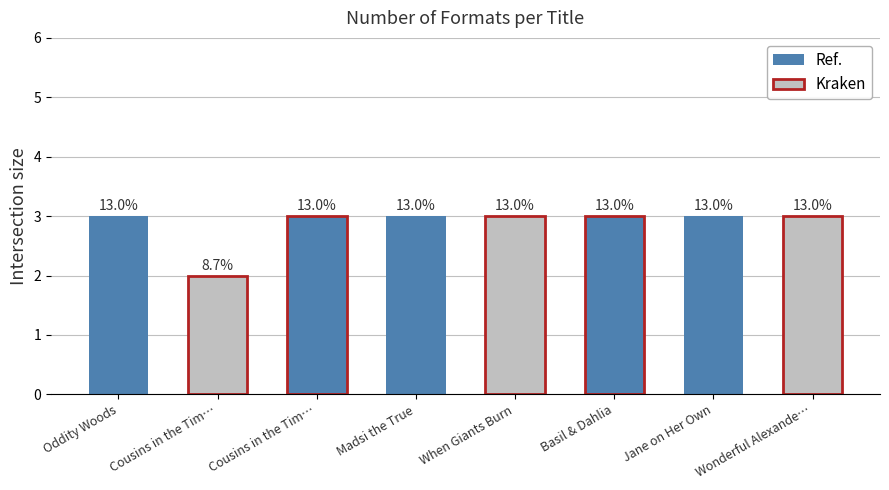

How many bars are there in total?

8